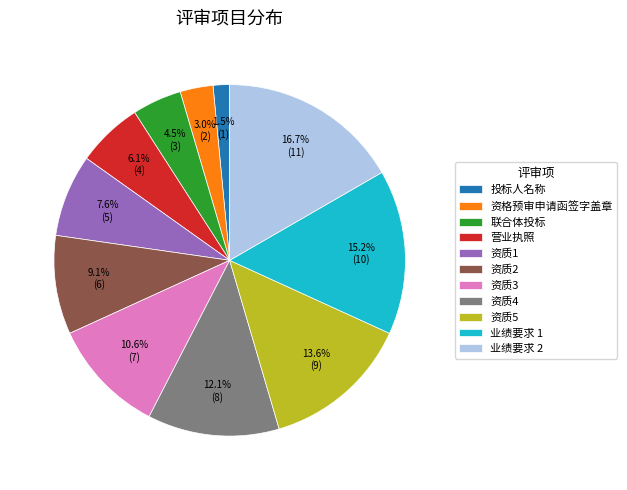

How many slices are in this pie chart?

11